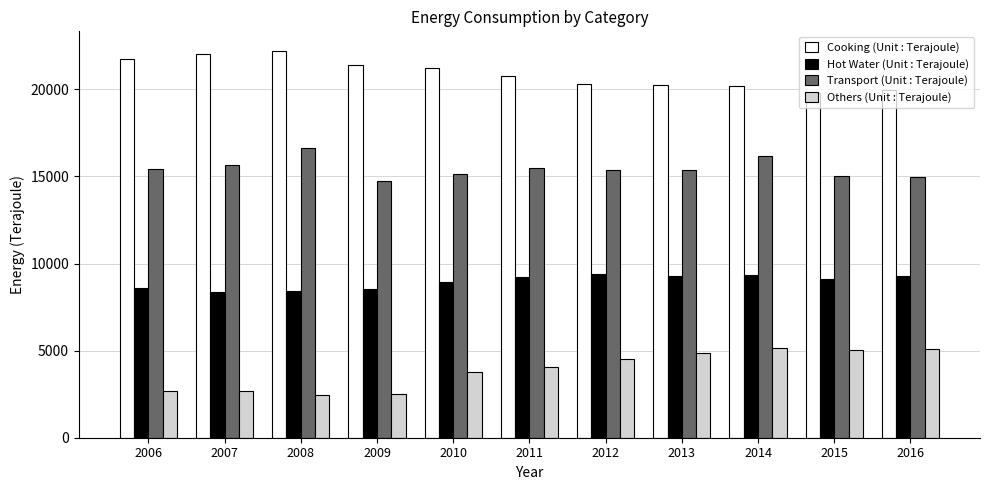

What are all the series names shown in the legend?

Cooking (Unit : Terajoule), Hot Water (Unit : Terajoule), Transport (Unit : Terajoule), Others (Unit : Terajoule)